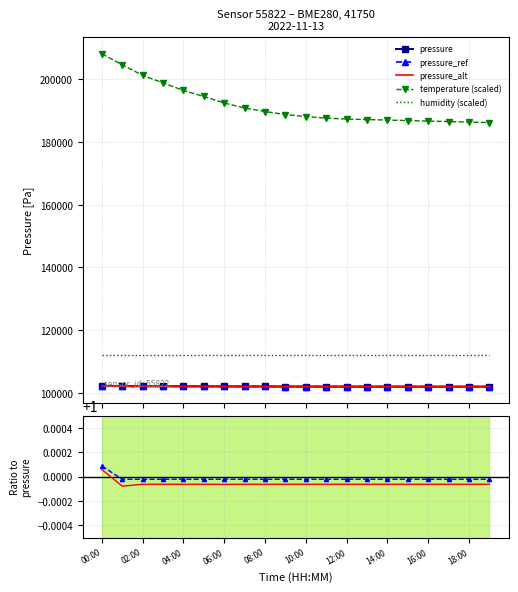

Between 00:00 and 06:00, which is larger?

00:00